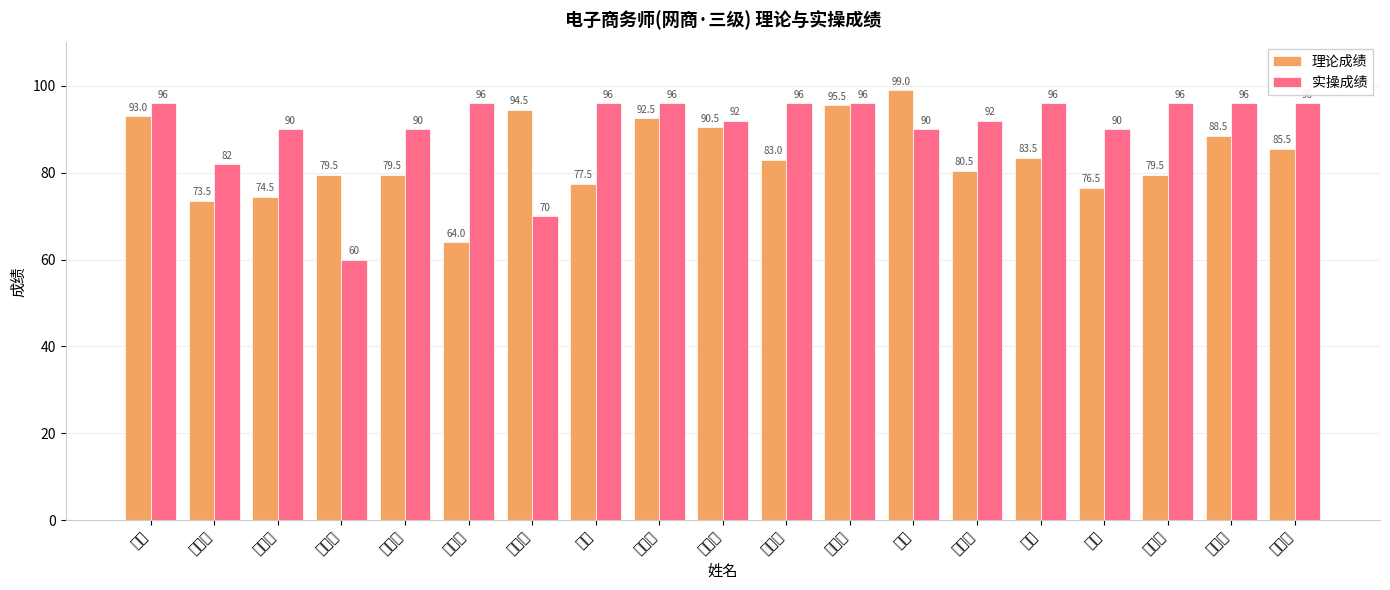

What is the spread (max minus min) of values at 田晓慧?

24.5